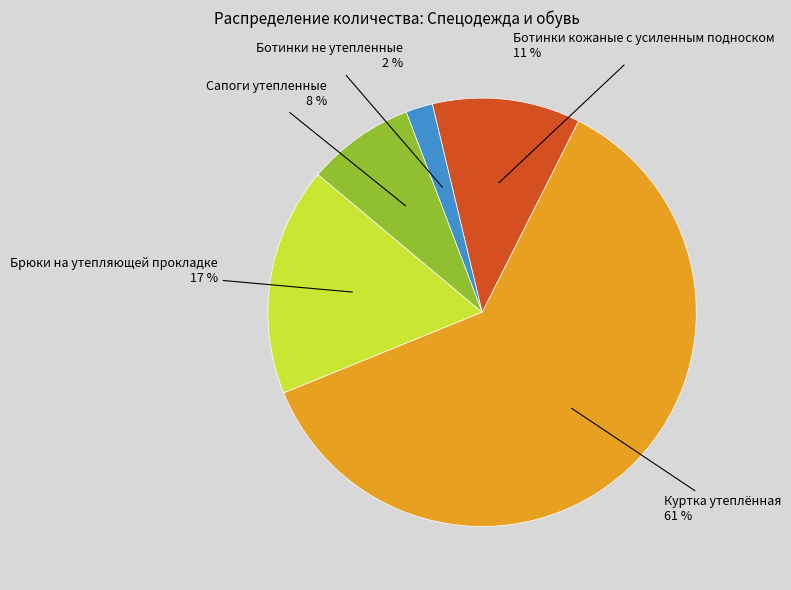

Is there any slice that represents more than half of the pie?

Yes